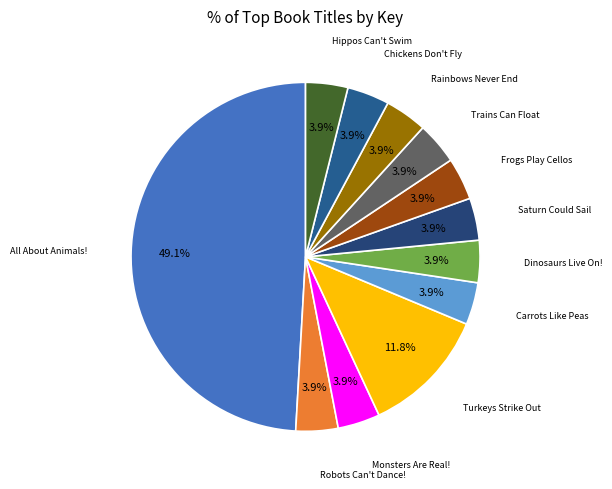

Count the number of slices in the pie.

12